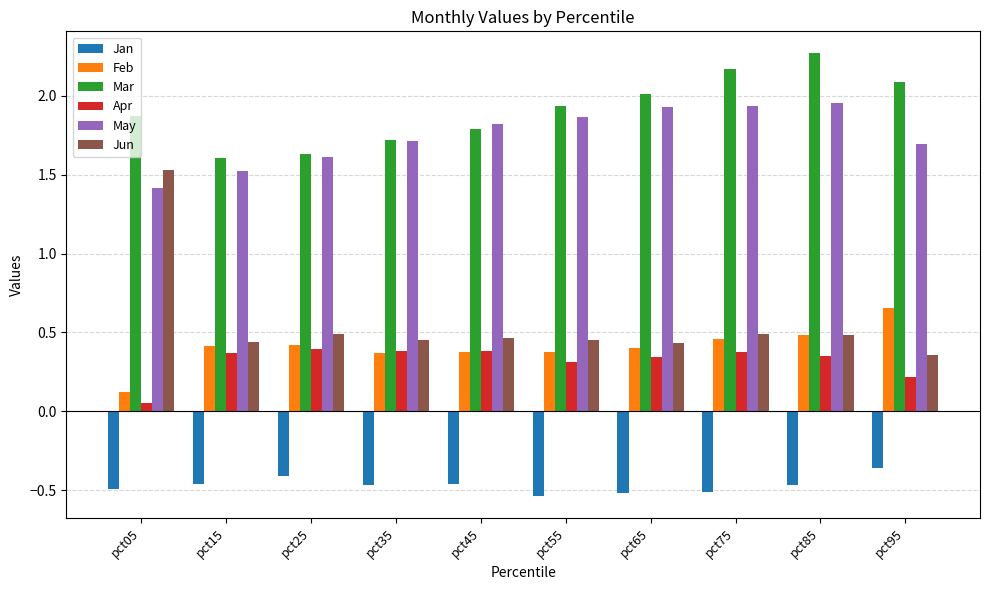

How many Feb values are between 0 and 1?

10